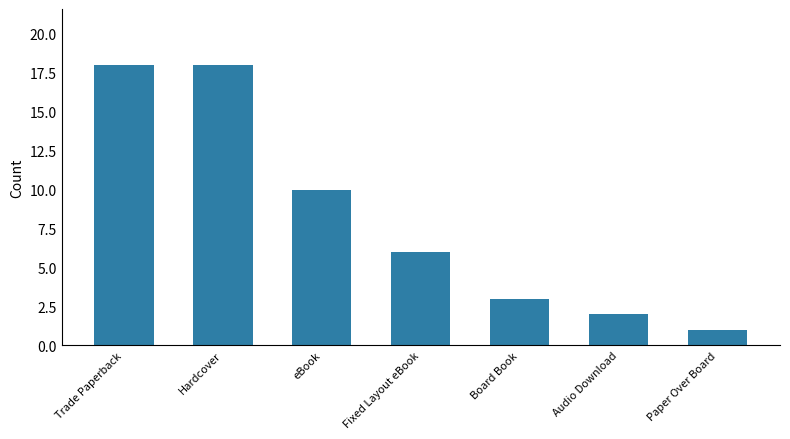

What is the label of the 5th bar from the left?

Board Book